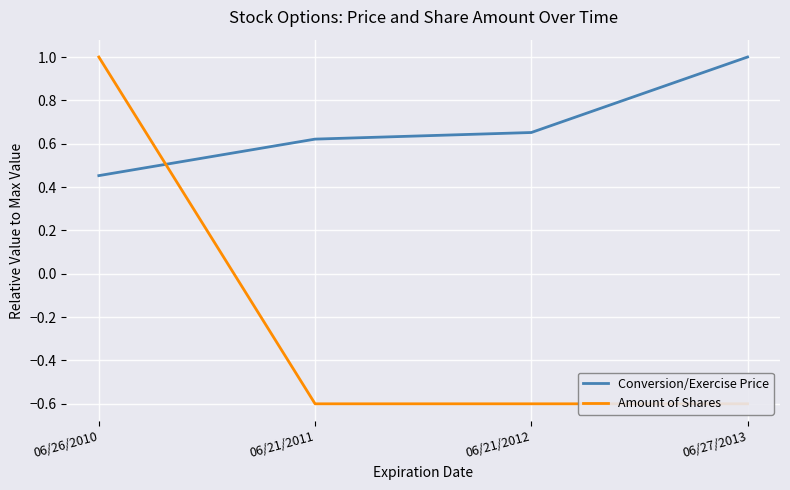

Which label corresponds to the smallest value in the chart?

06/21/2011